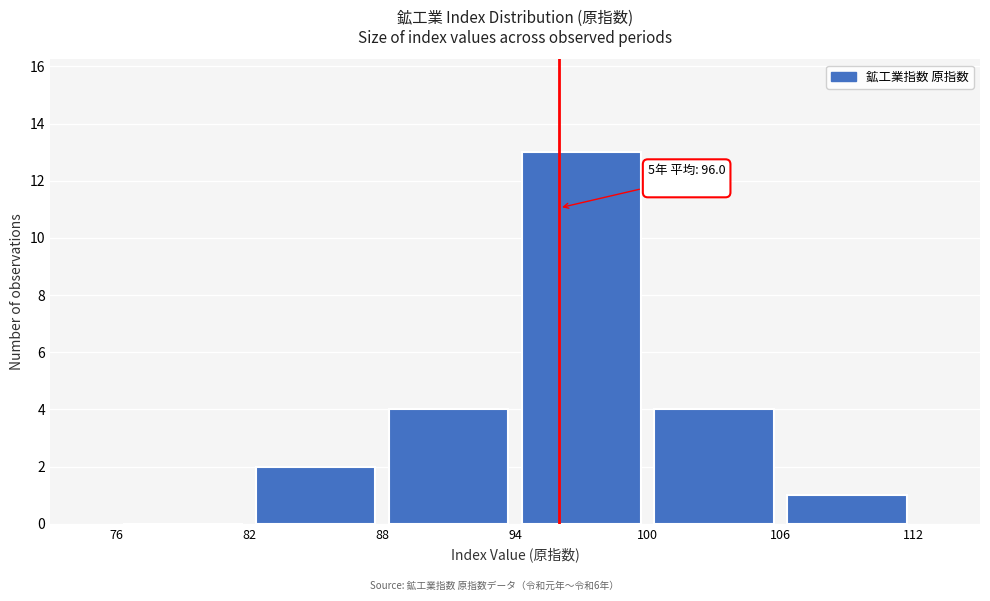

Which range on the x-axis has the tallest bar?

94 to 100